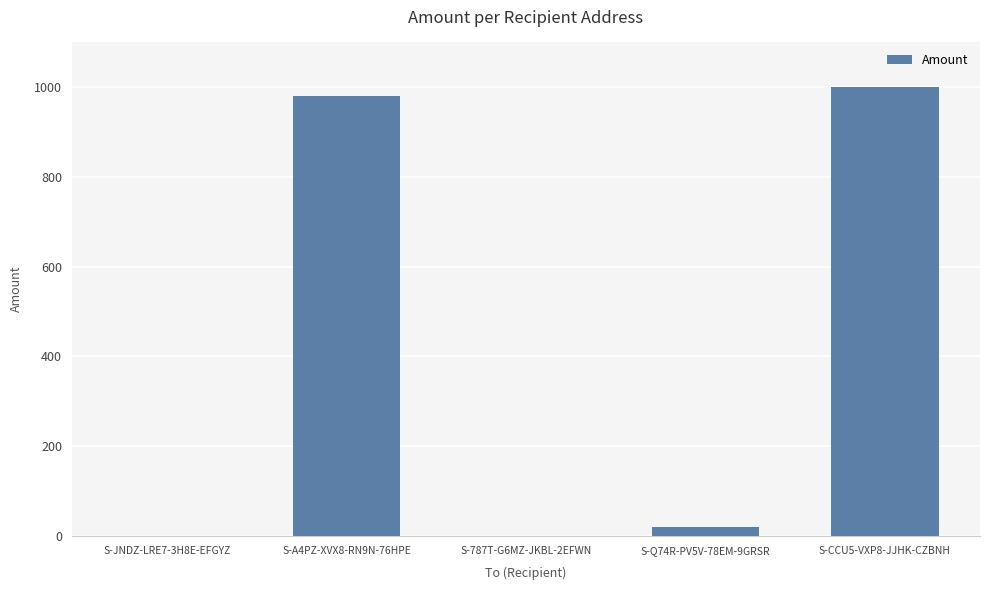

Are the bars grouped side by side (vs. stacked)?

No